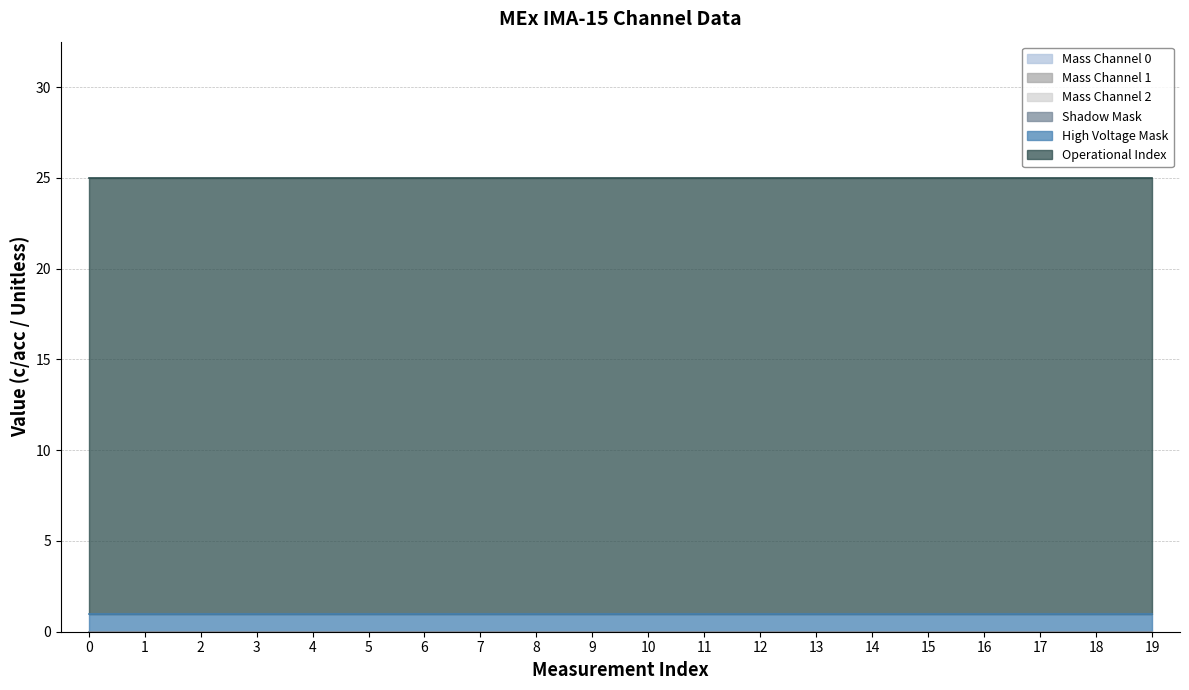

What are all the series names shown in the legend?

Mass Channel 0, Mass Channel 1, Mass Channel 2, Shadow Mask, High Voltage Mask, Operational Index